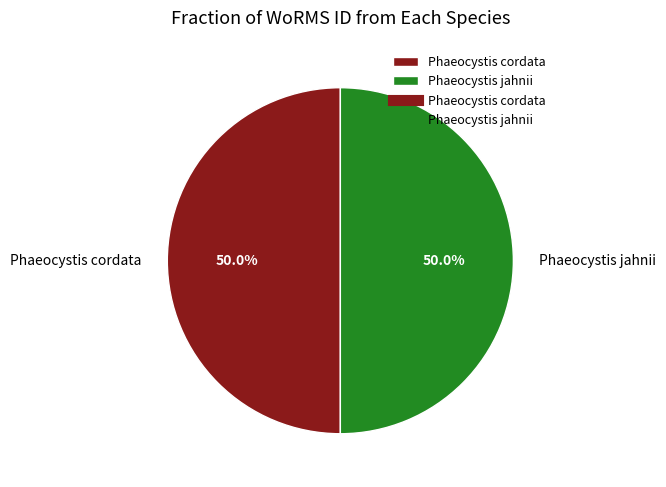

To the nearest percent, what portion does Phaeocystis jahnii represent?

50%